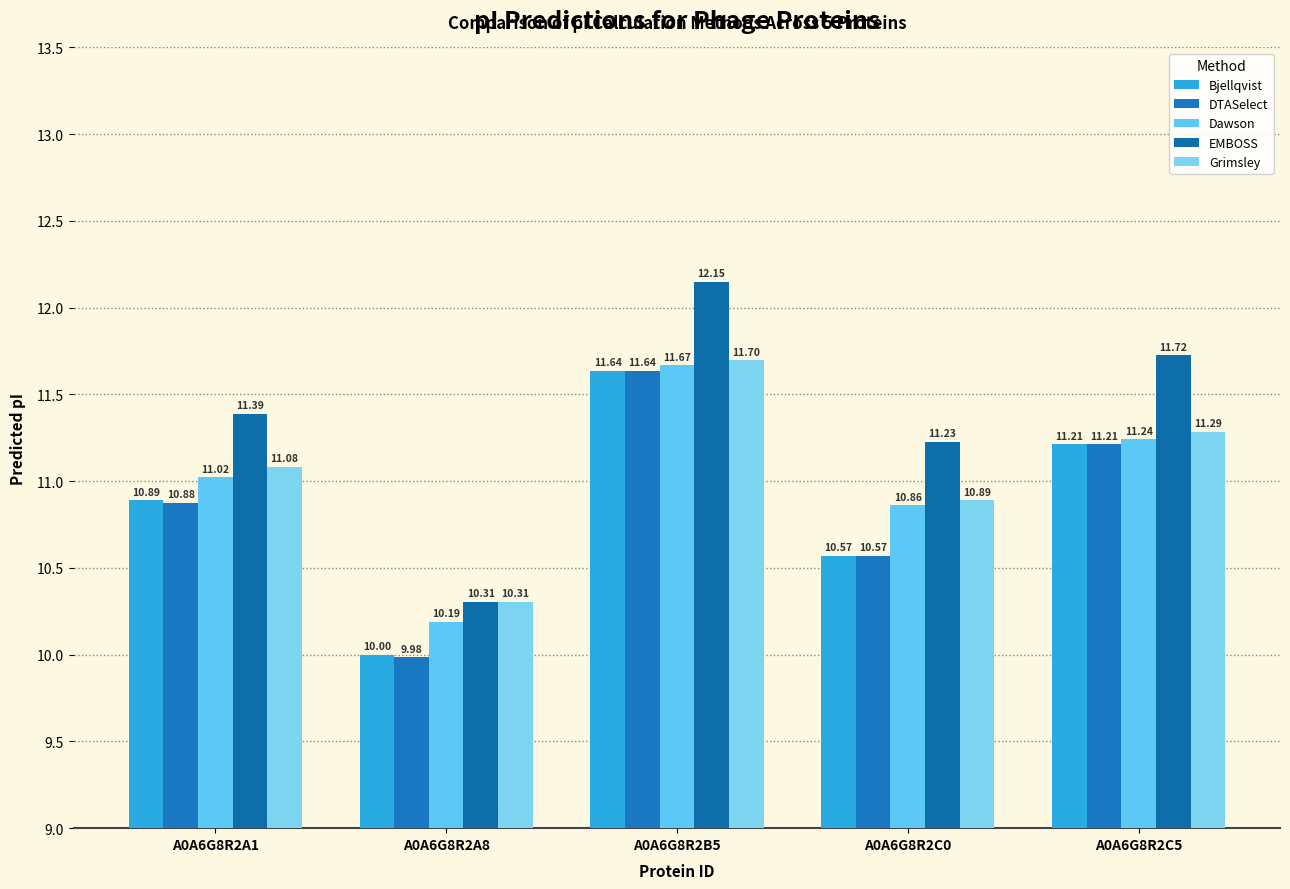

The value of EMBOSS at A0A6G8R2B5 is 4.6. True or false?

False